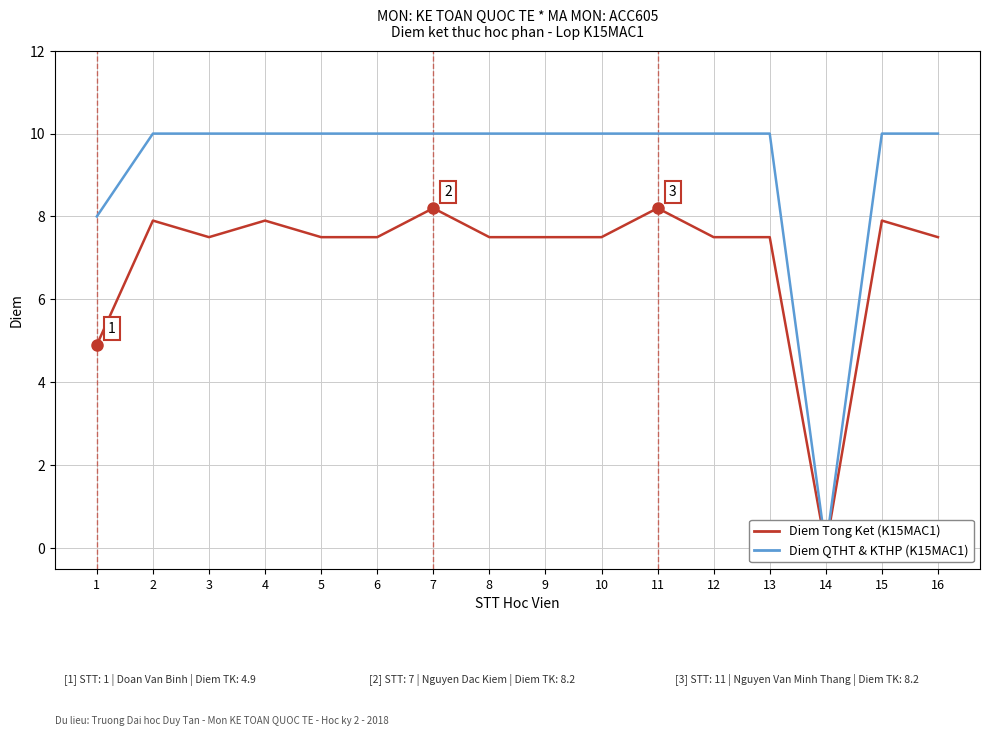

Which series has the widest spread of values?

Diem QTHT (K15MAC1)